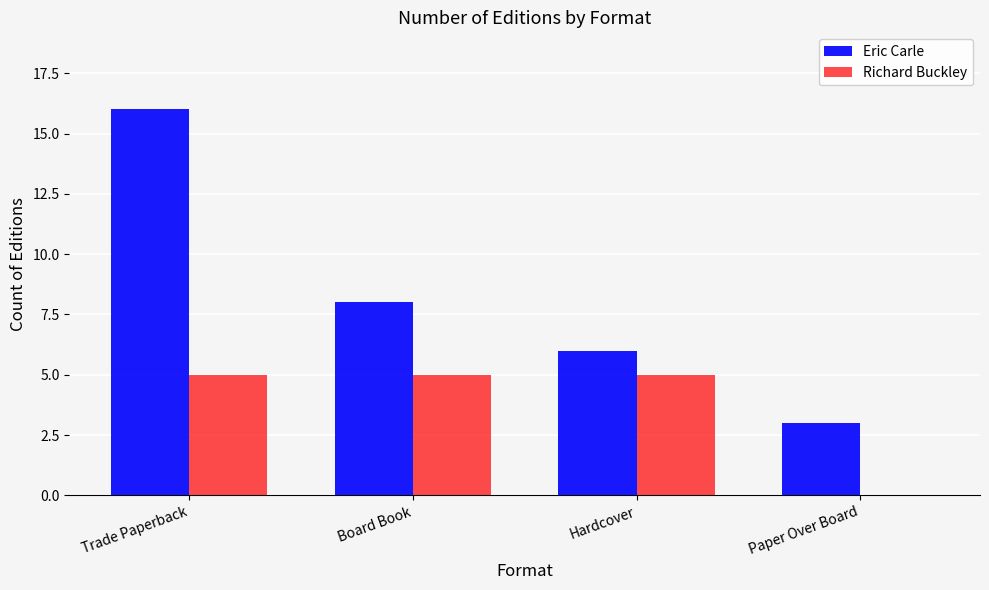

What are all the series names shown in the legend?

Eric Carle, Richard Buckley